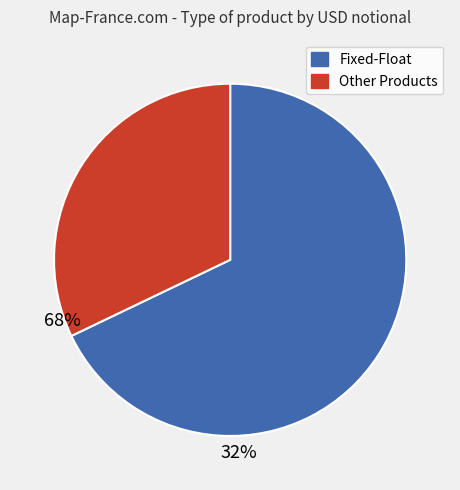

Is there any slice that represents more than half of the pie?

Yes